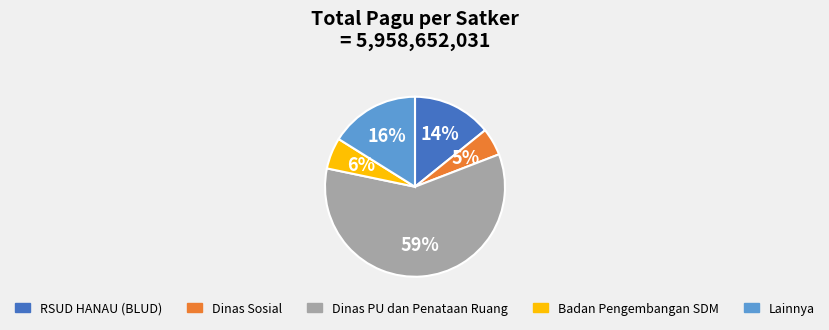

Rank the categories by value from highest to lowest.

Dinas PU dan Penataan Ruang, Lainnya, RSUD HANAU (BLUD), Badan Pengembangan SDM, Dinas Sosial